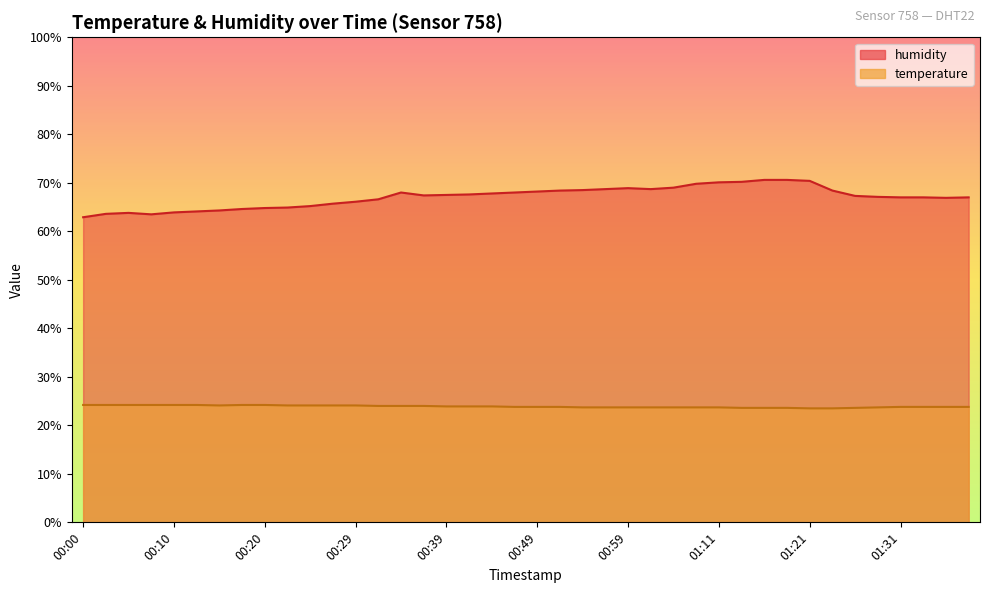

What is the difference between the maximum and minimum values in the temperature series?

0.7